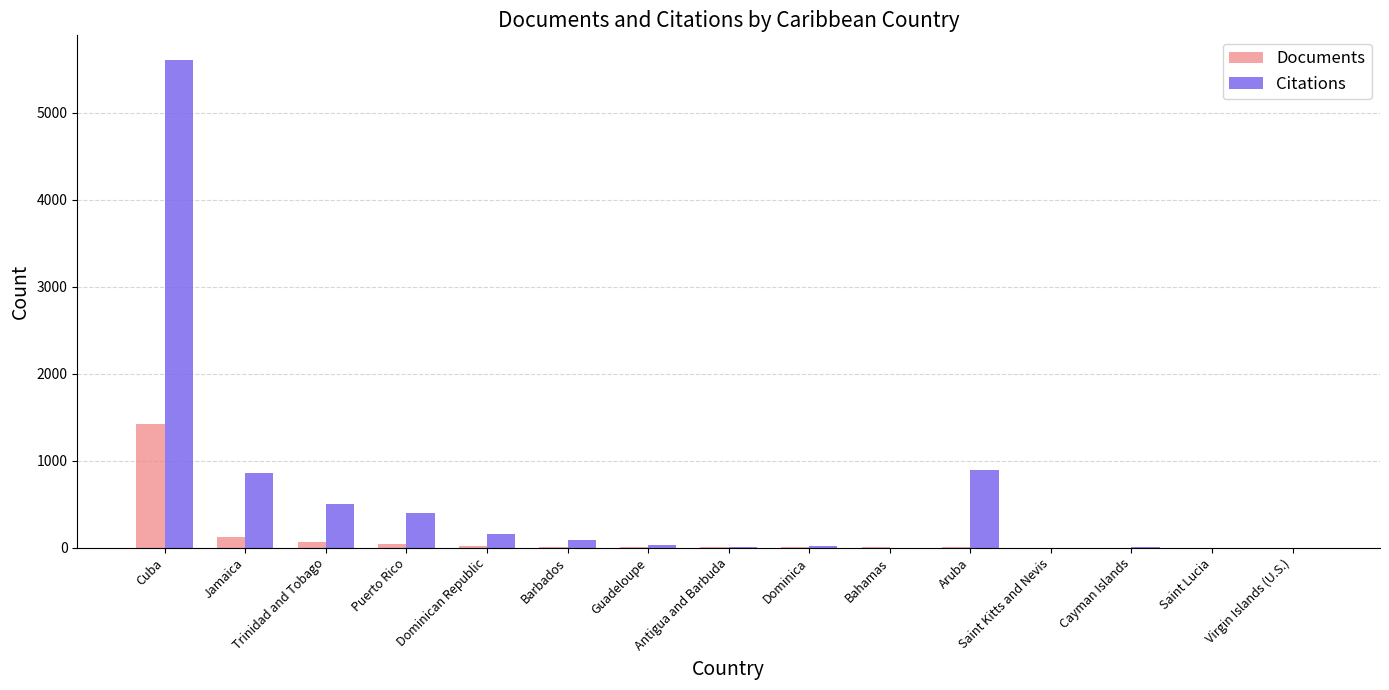

What is the maximum value for Documents?

1425